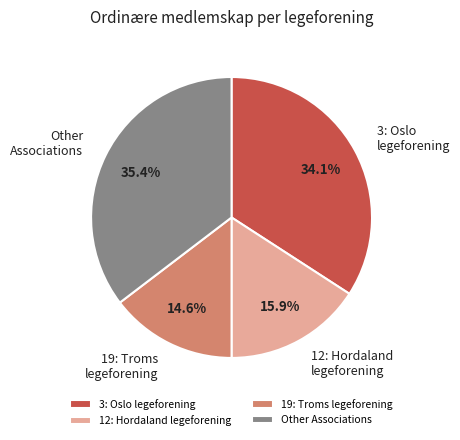

Combined, what portion of the pie is Other Associations and 19: Troms legeforening?

50.0%